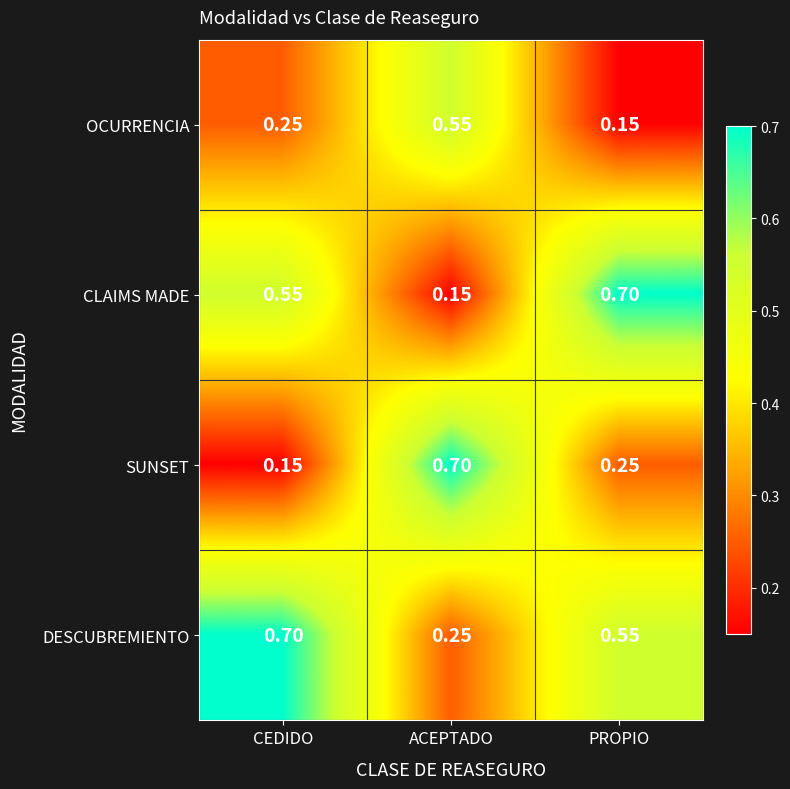

Which series changed the most between ACEPTADO and PROPIO?

CLAIMS MADE